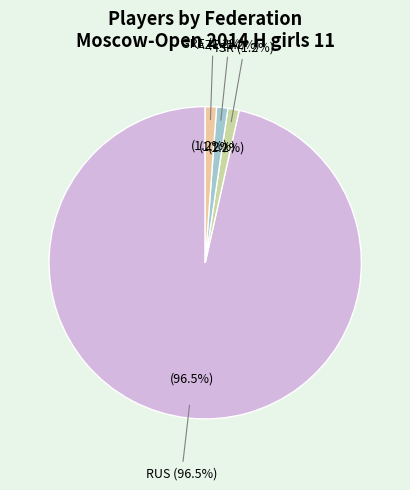

To the nearest percent, what is the combined percentage of RUS and GRE?

98%